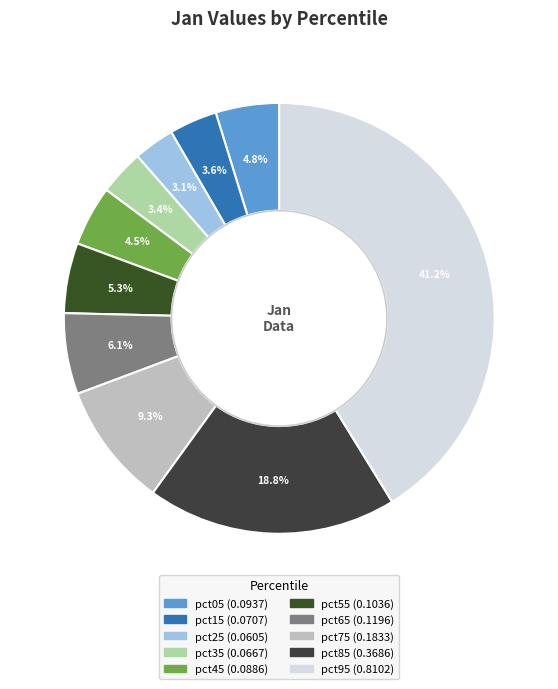

Which has a higher value, pct65 or pct25?

pct65